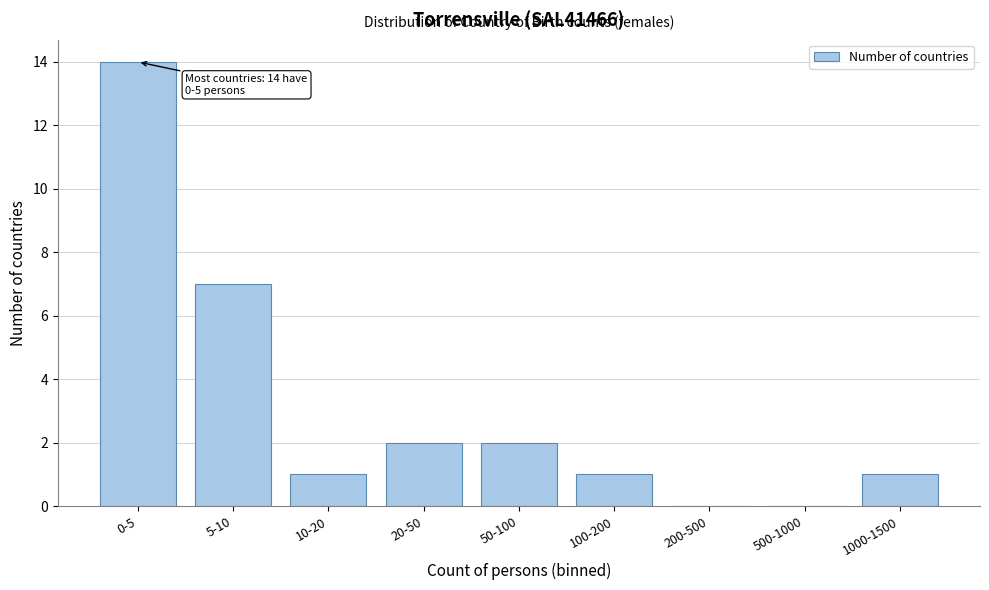

Reading right to left, what are all the values shown in this chart?

1000-1500=1	500-1000=0	200-500=0	100-200=1	50-100=2	20-50=2	10-20=1	5-10=7	0-5=14